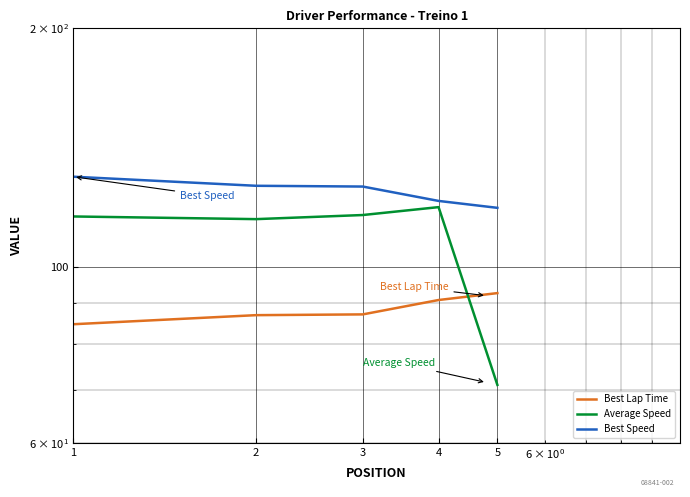

Where is the first local maximum for Average Speed?

4